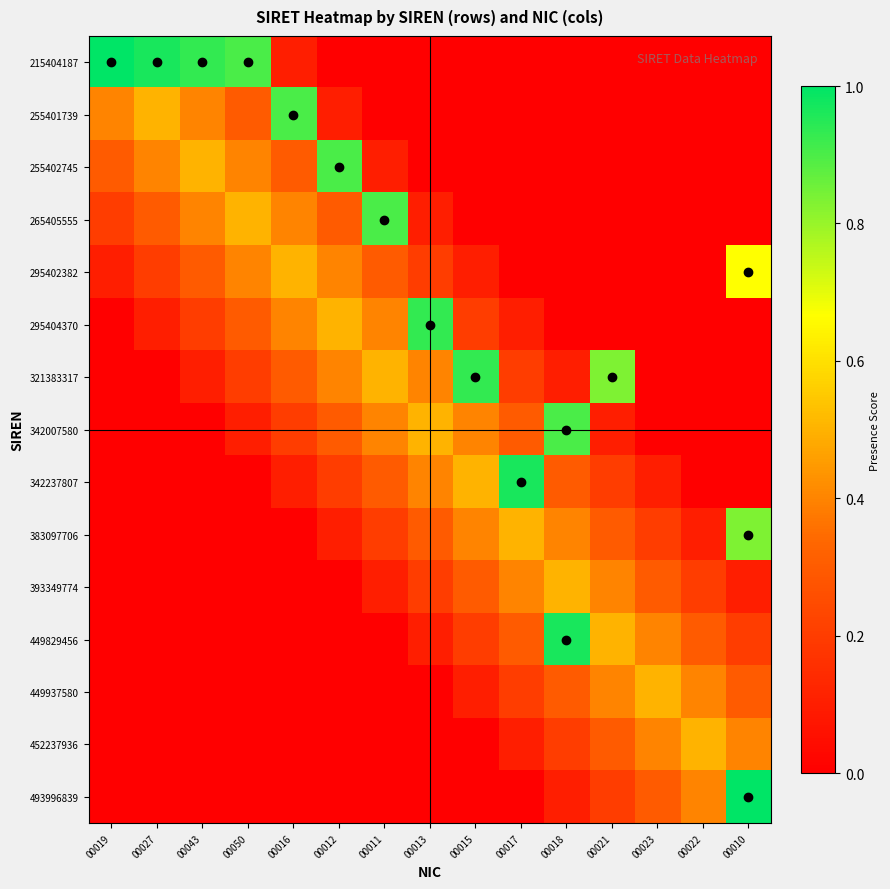

Which has a higher value, 00019 or 00018?

00019